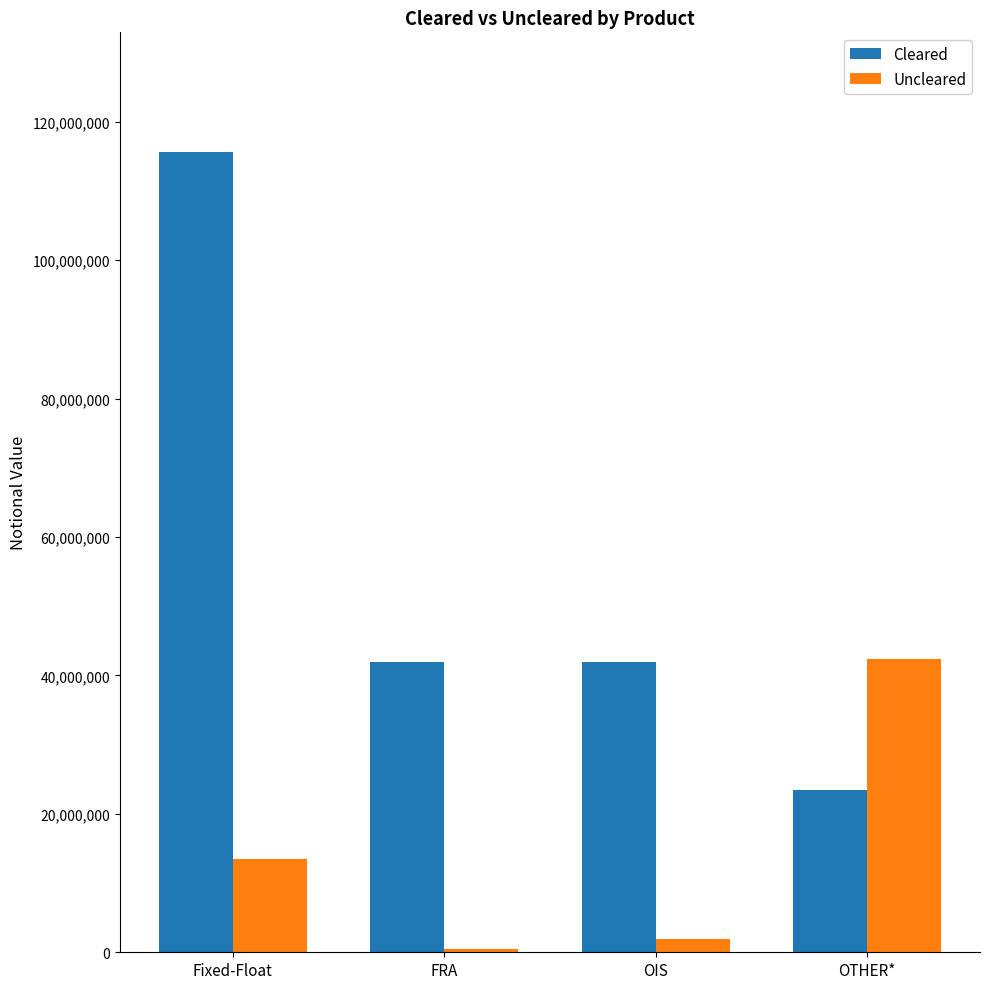

The value of Cleared at Fixed-Float is 28482025. True or false?

False